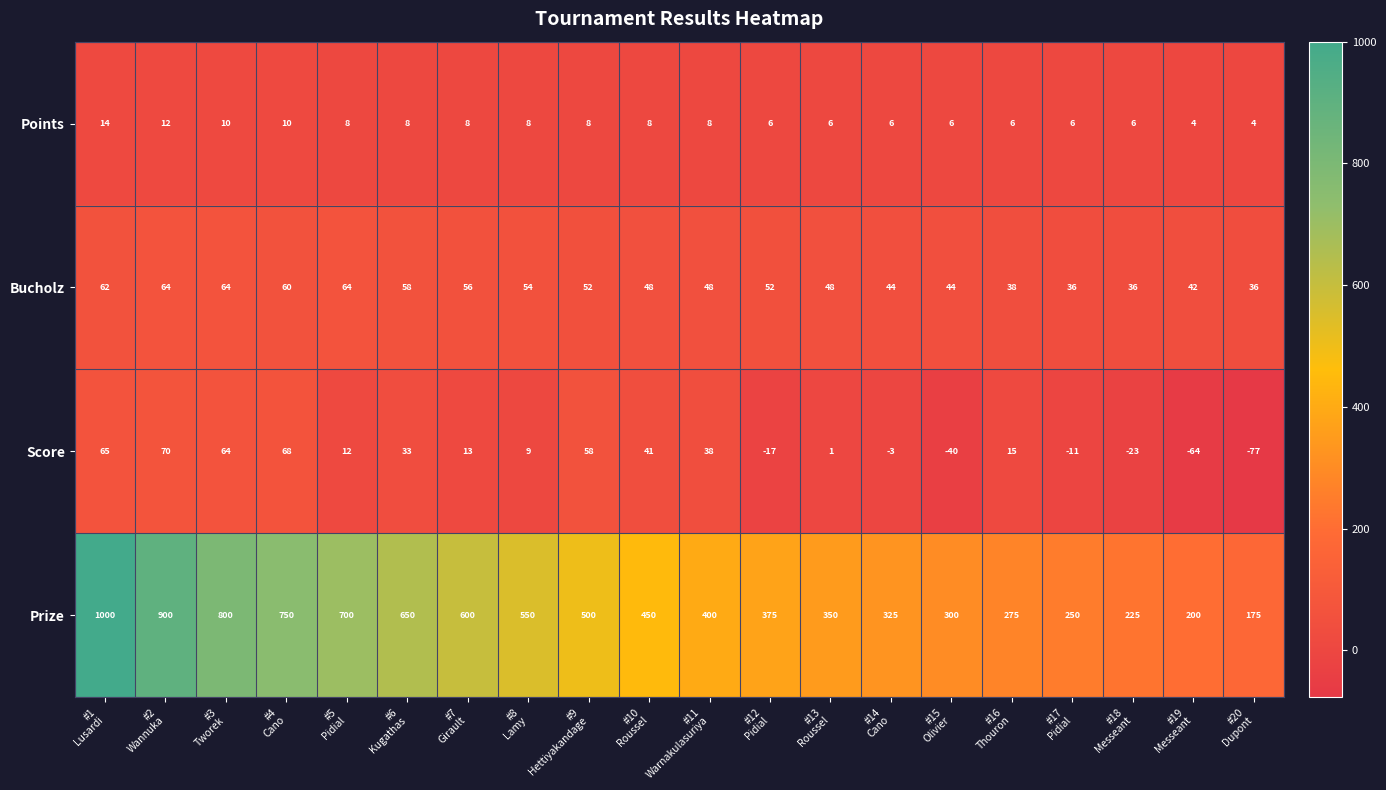

What is the average value of the Prize series?

489